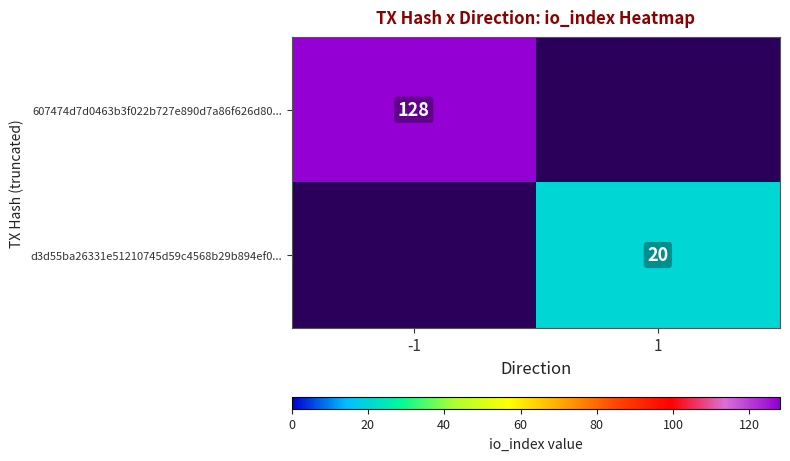

True or false: d3d55ba26331e51210745d59c4568b29b894ef0... has a value of 20 at 1.

True